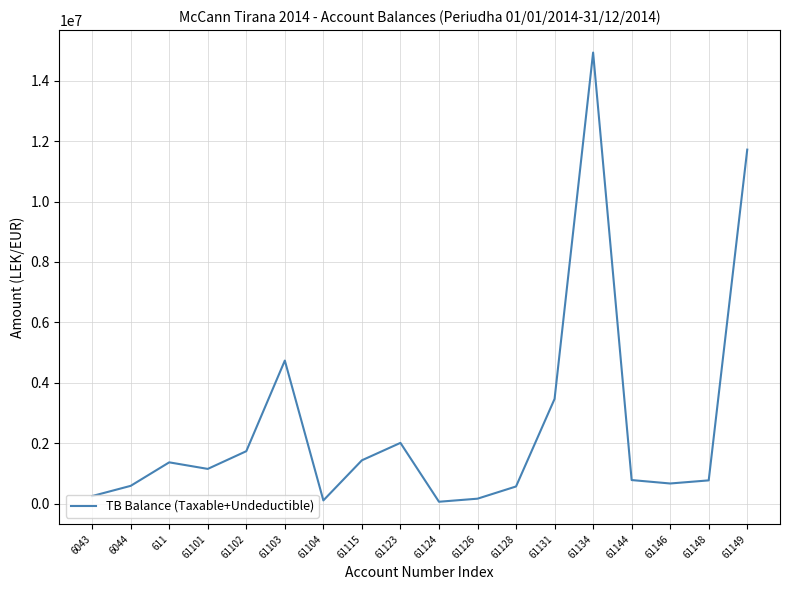

At which label is the value closest to 7496485?

61103